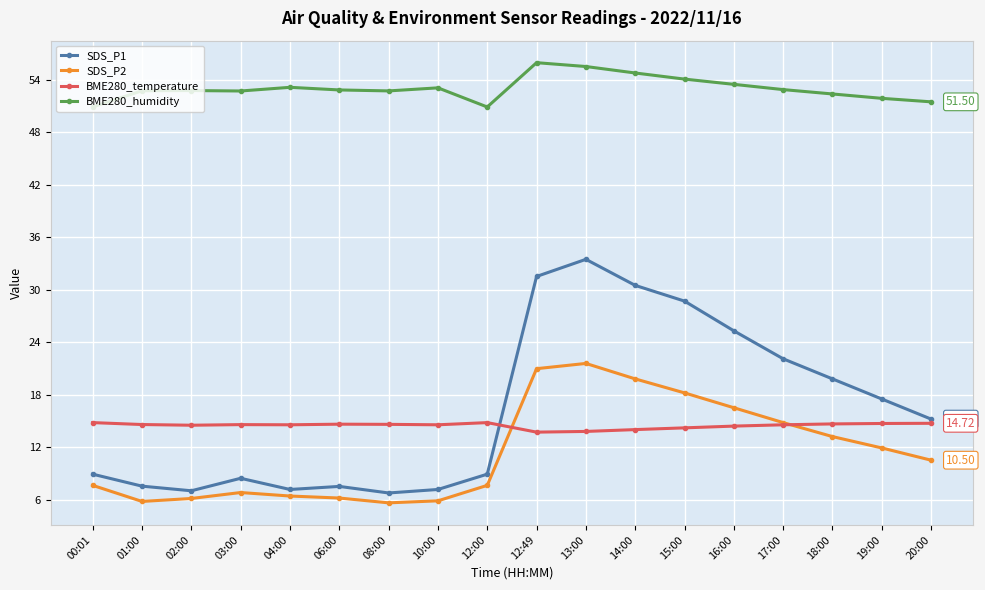

What is the spread (max minus min) of values at 03:00?

45.9